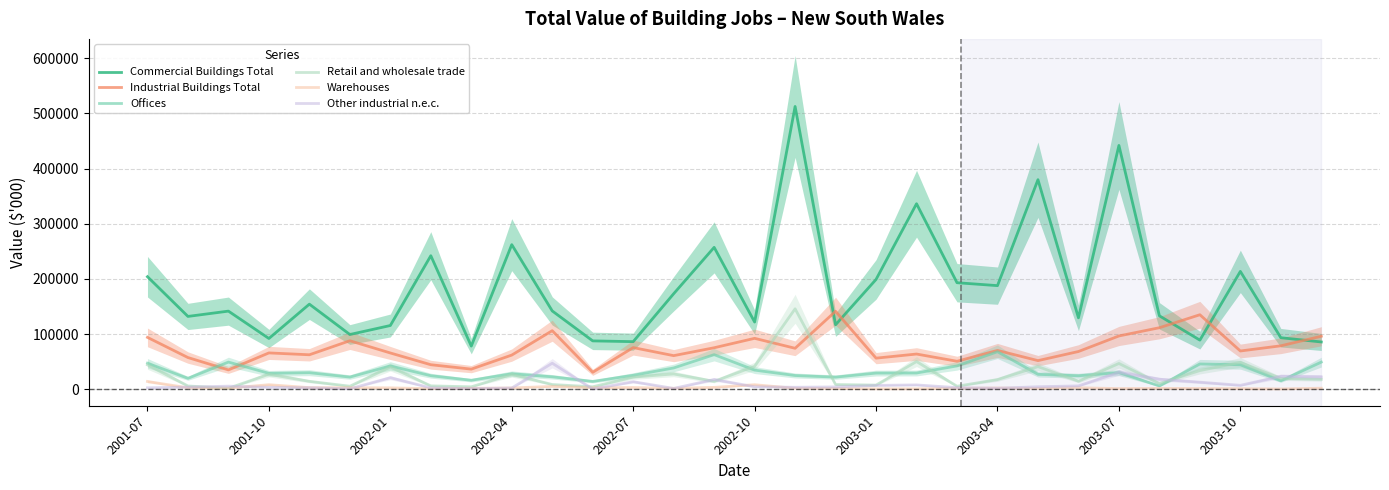

What are all the series names shown in the legend?

Commercial Buildings Total, Industrial Buildings Total, Offices, Retail and wholesale trade, Warehouses, Other industrial n.e.c.